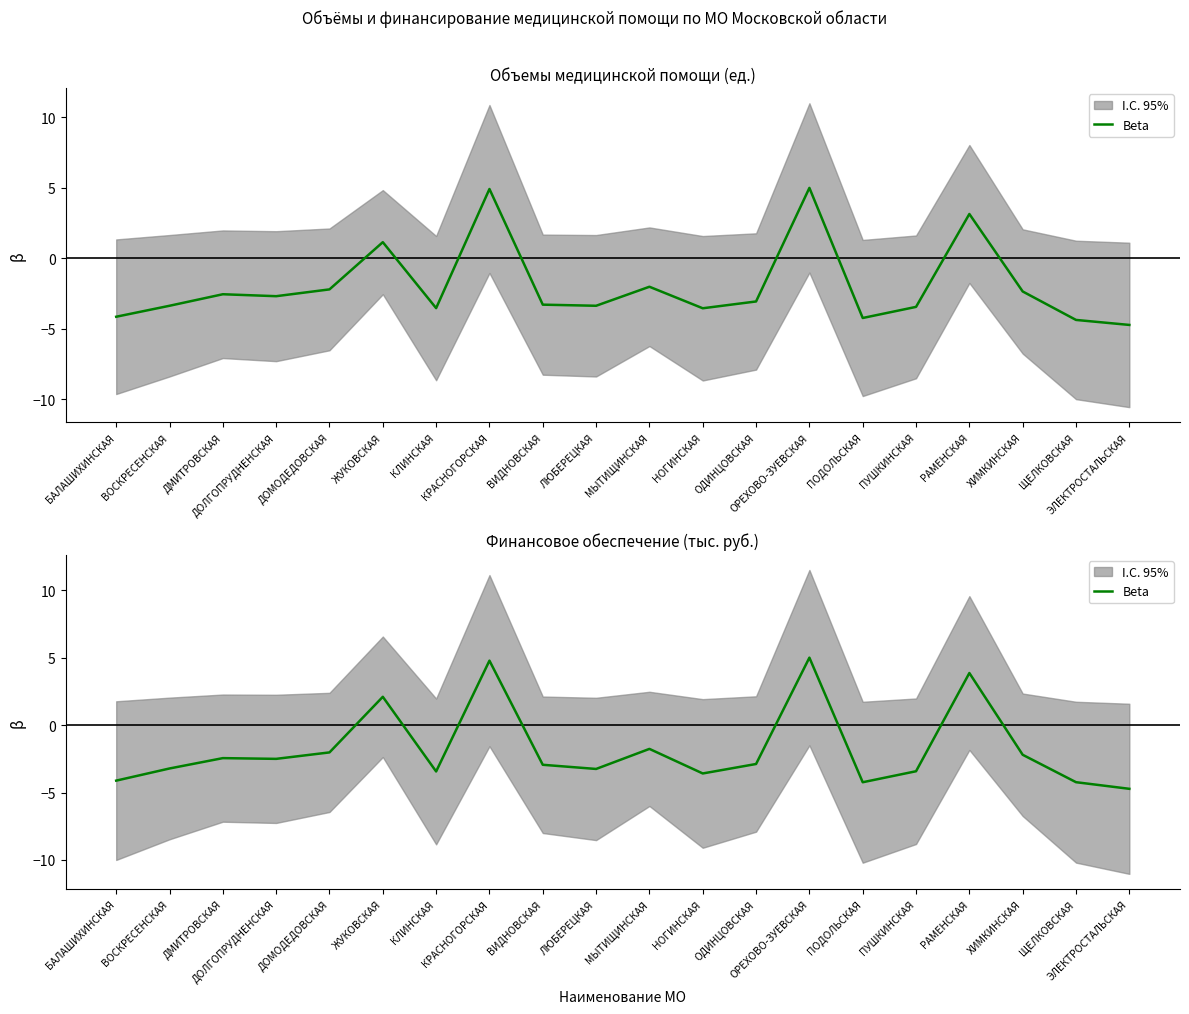

The chart shows a value of -2.8 at МЫТИЩИНСКАЯ. True or false?

False